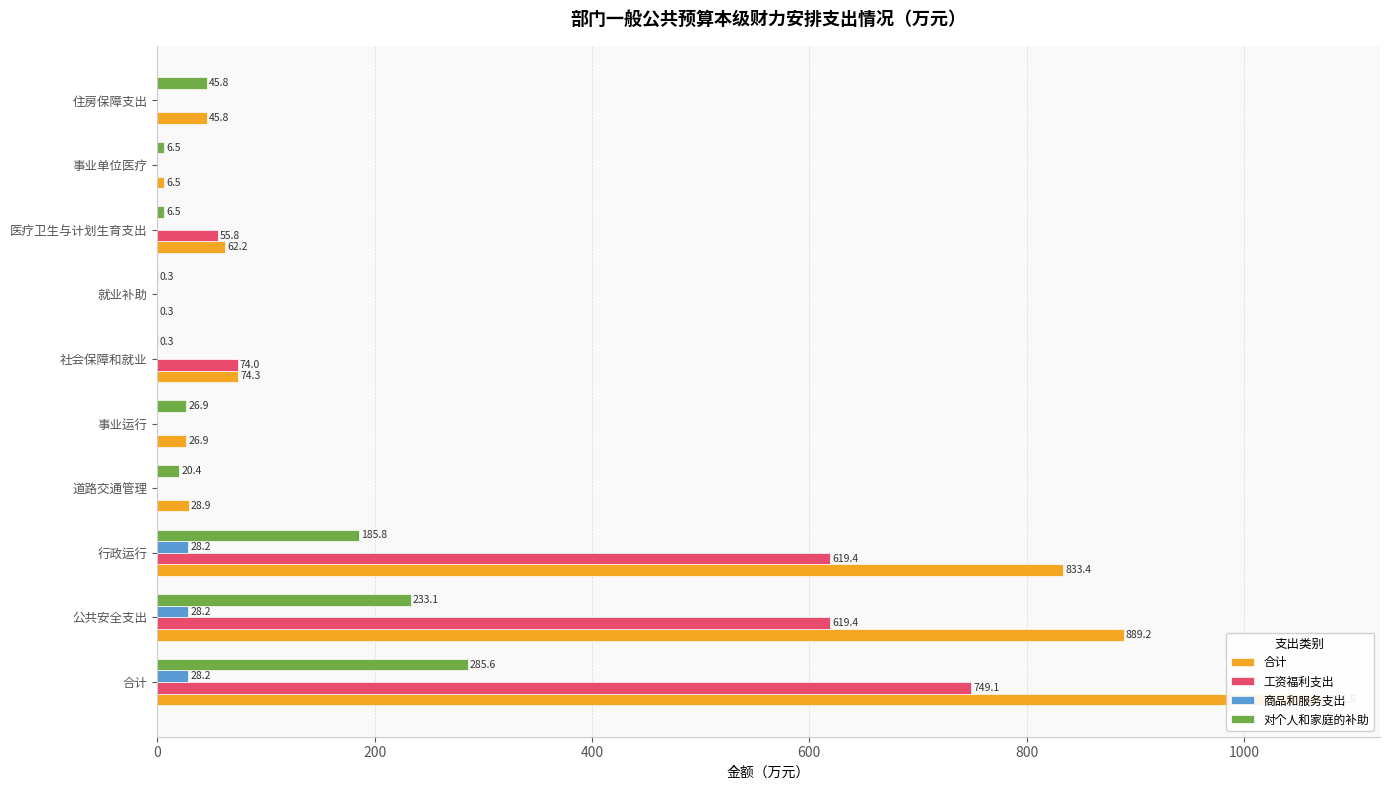

The value of 工资福利支出 at 就业补助 is 467.7. True or false?

False